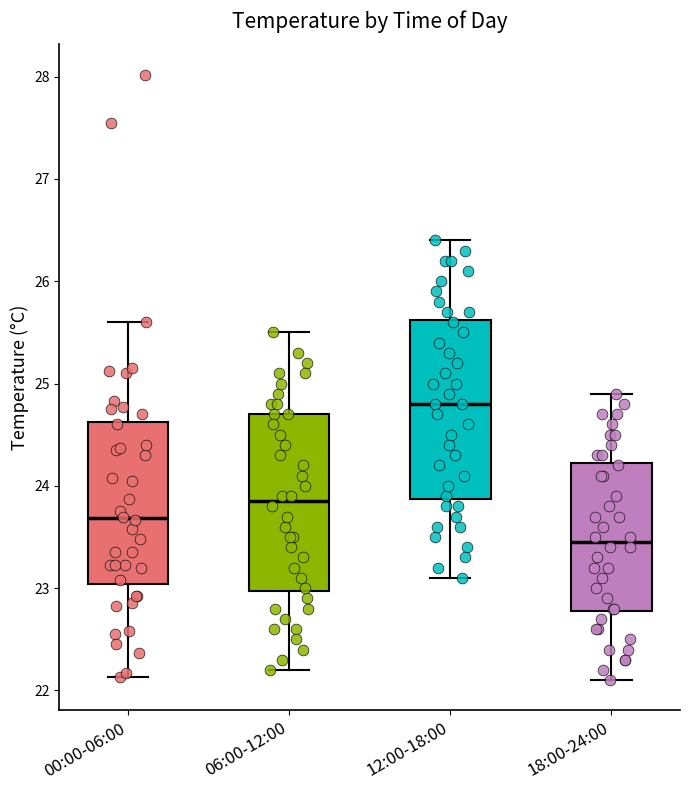

Where does the median line of the box for 00:00-06:00 sit on the y-axis? The values are not printed on the chart, so give them approximately, as read against the axis.

23.7